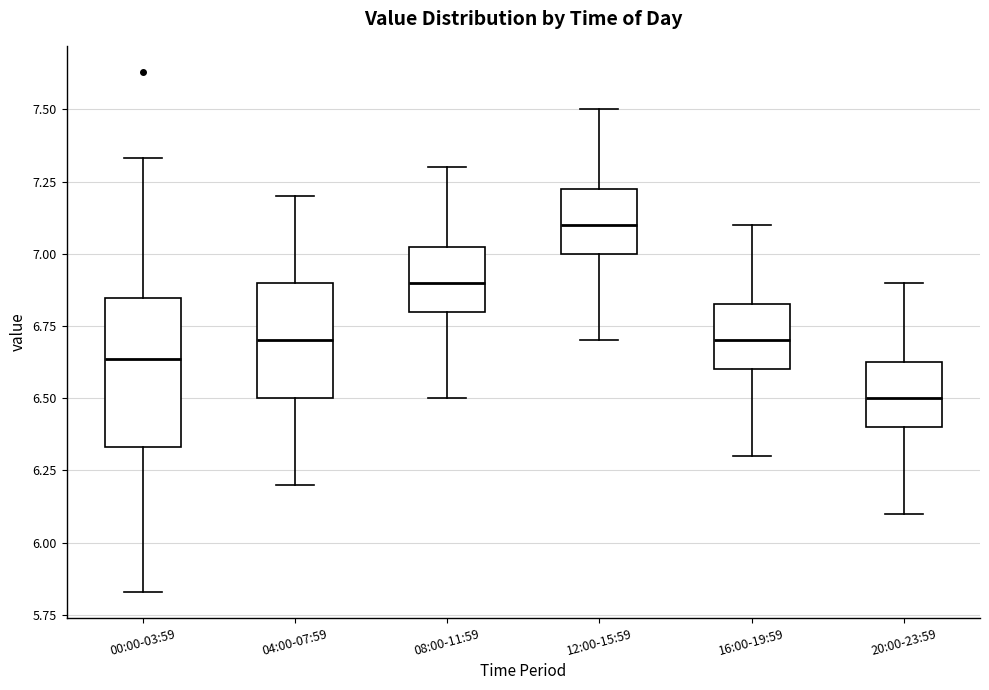

Reading left to right, transcribe this box plot: for each box, give where its median line is, the range the box spans, and where its two whiskers end, as read against the y-axis. The values are not printed on the chart, so give them approximately, as read against the axis.

00:00-03:59: median 6.65, box 6.35 to 6.85, whiskers 5.85 to 7.35
04:00-07:59: median 6.70, box 6.50 to 6.90, whiskers 6.20 to 7.20
08:00-11:59: median 6.90, box 6.80 to 7.05, whiskers 6.50 to 7.30
12:00-15:59: median 7.10, box 7.00 to 7.25, whiskers 6.70 to 7.50
16:00-19:59: median 6.70, box 6.60 to 6.85, whiskers 6.30 to 7.10
20:00-23:59: median 6.50, box 6.40 to 6.65, whiskers 6.10 to 6.90